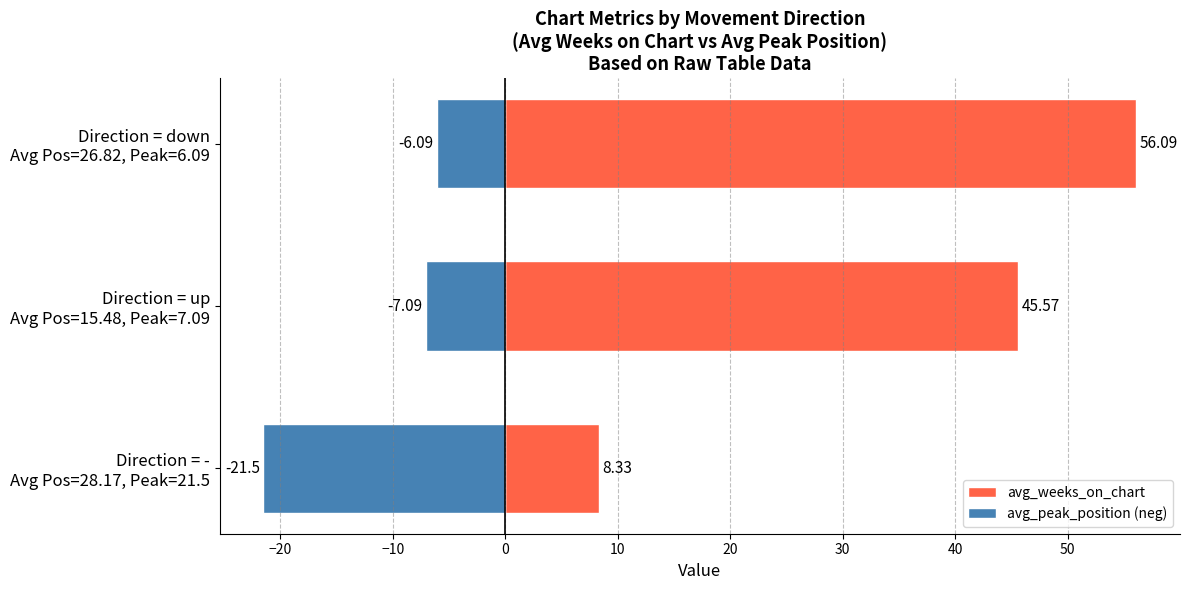

Reading left to right, what are all the values shown in this chart?

avg_weeks_on_chart: 8.3	45.6	56.1
avg_peak_position (neg): -21.5	-7.1	-6.1